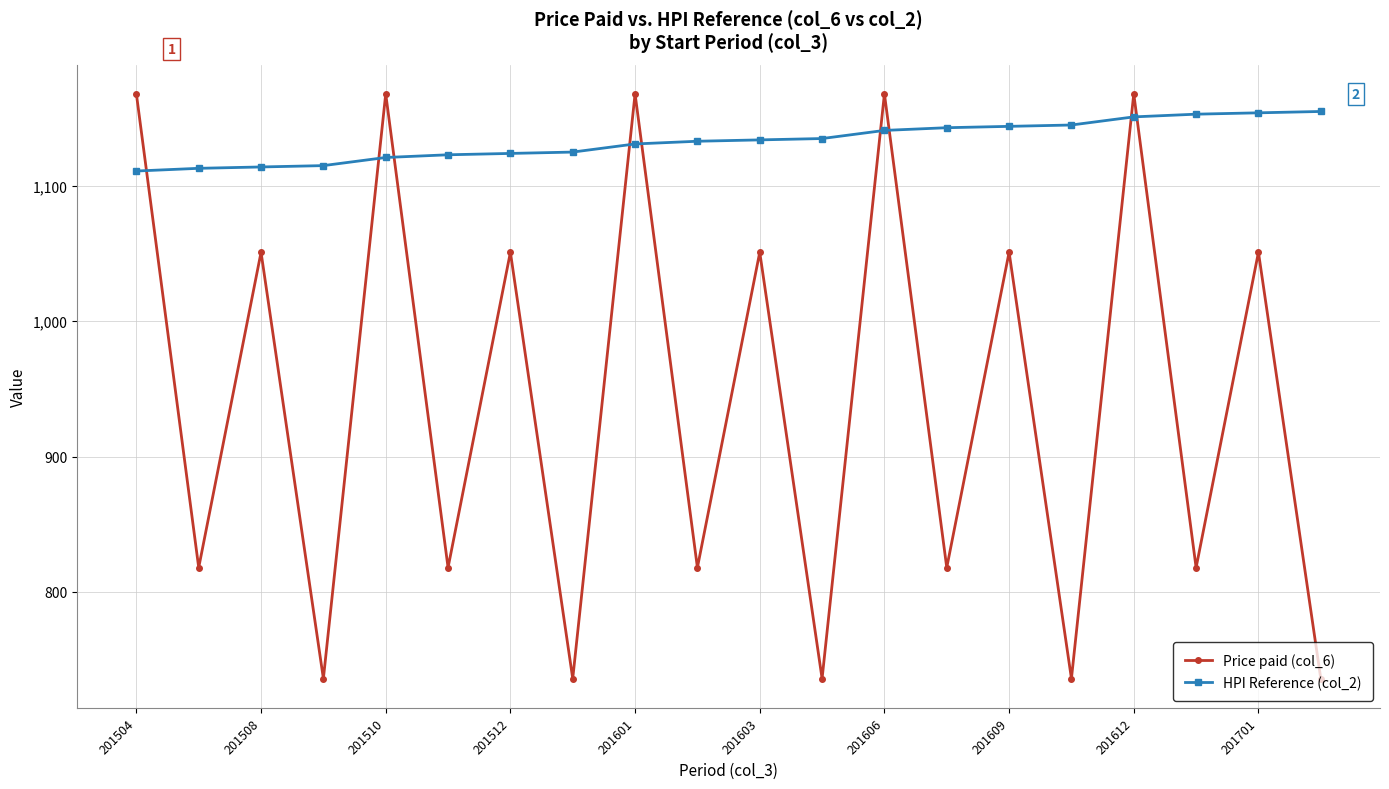

In Price paid (col_6), how many points are lower than both neighbors (excluding endpoints)?

9